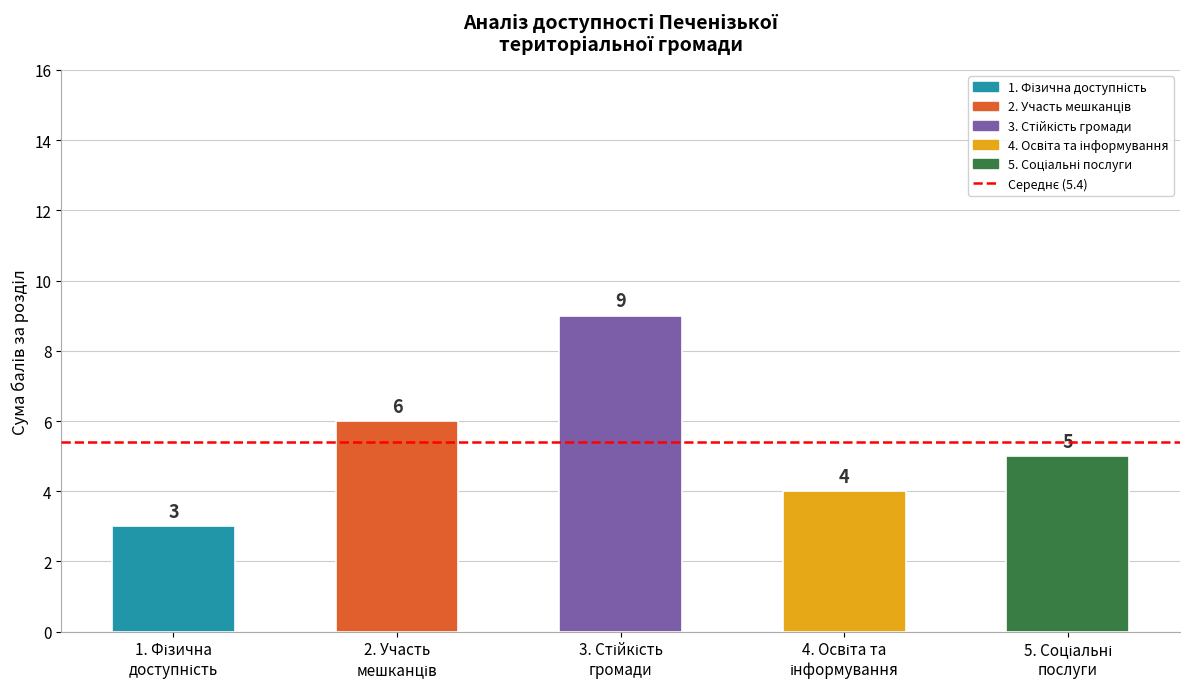

How many values are between 4 and 6?

3